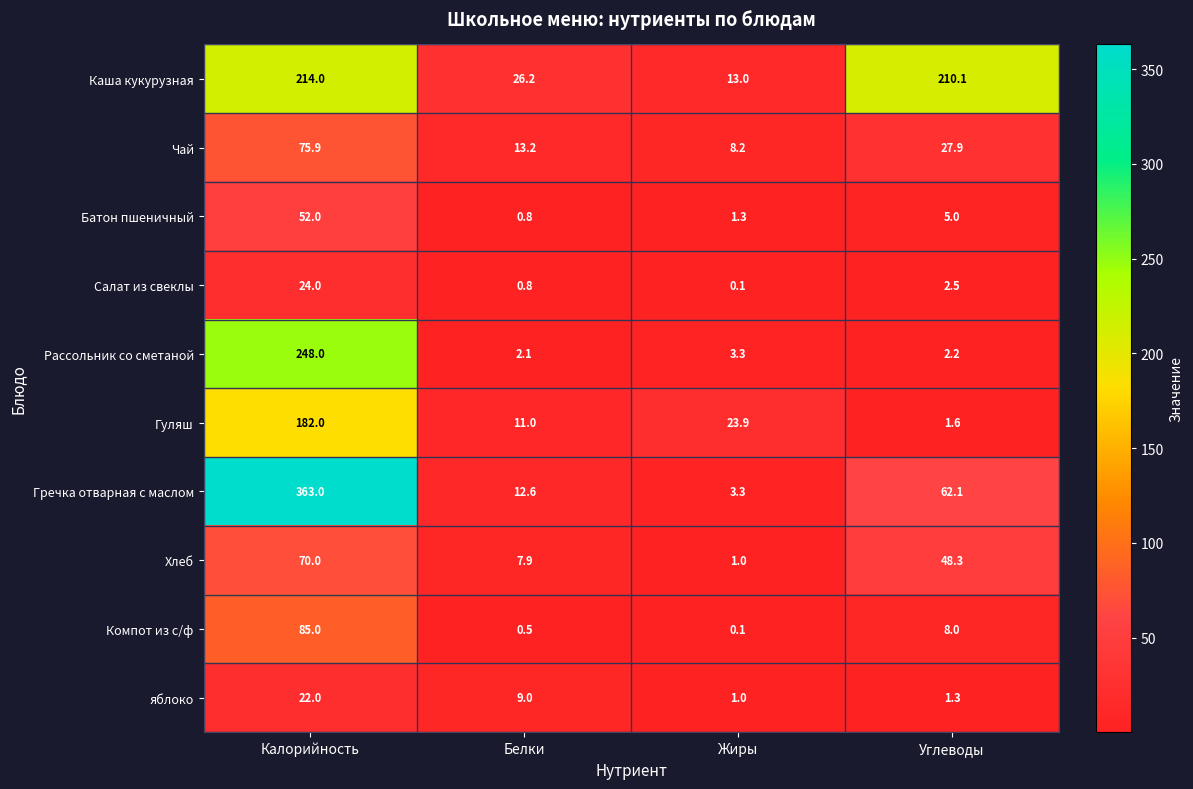

True or false: Чай has a value of 27.9 at Углеводы.

True